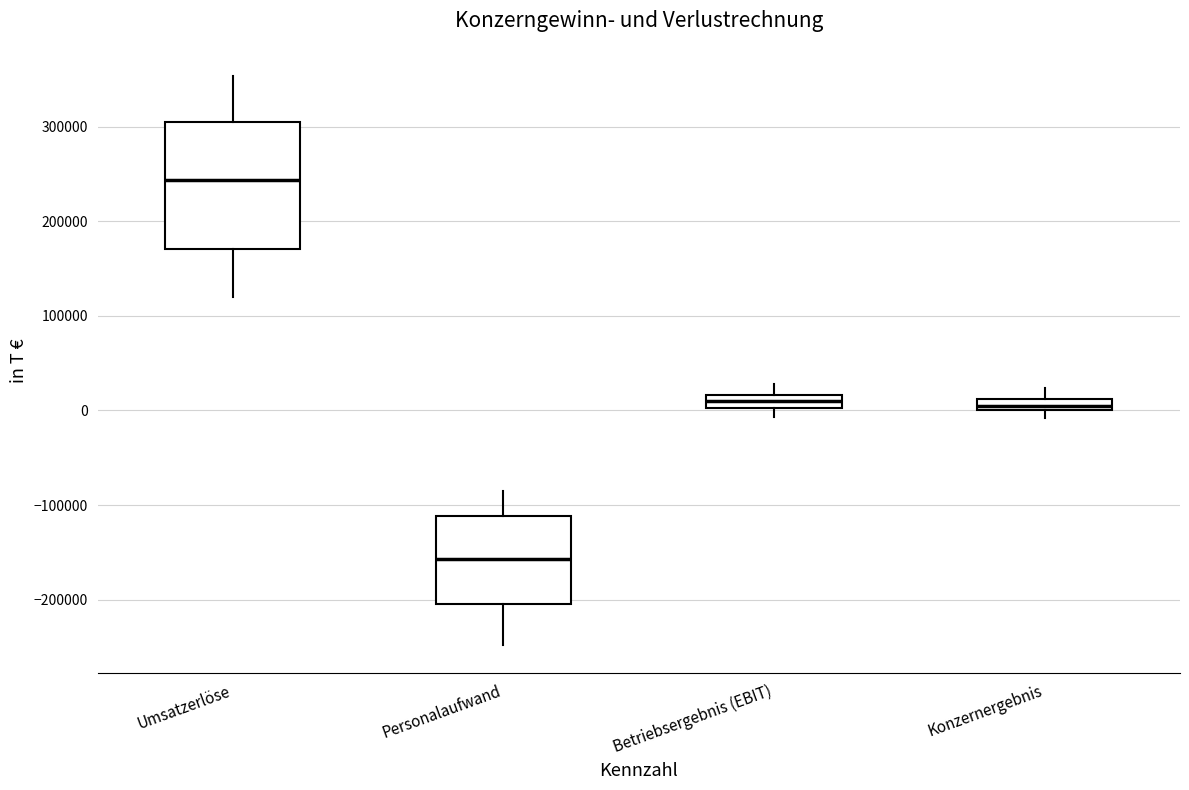

Comparing the boxes themselves (not the whiskers), which one is the tallest?

Umsatzerlöse